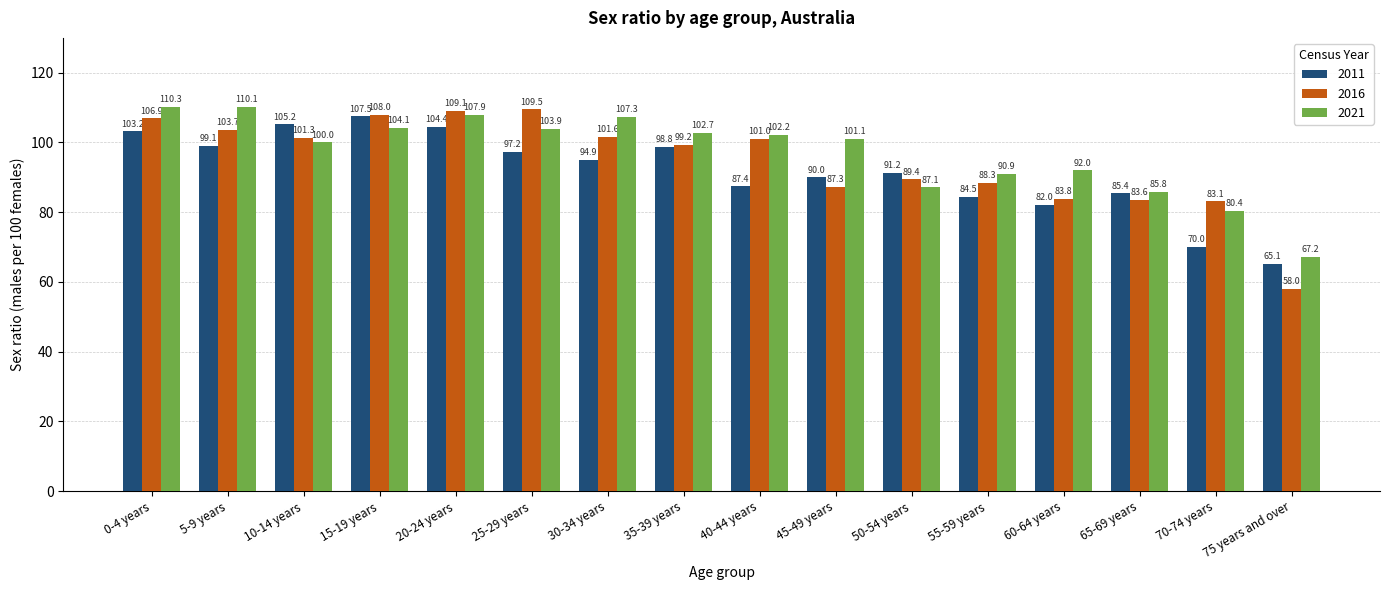

Which series has the widest spread of values?

2016